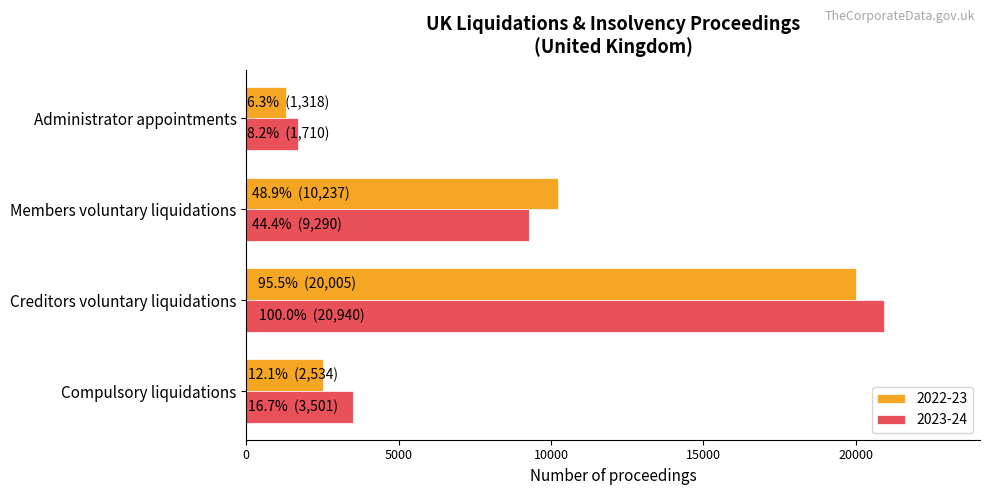

Which category has the highest value across all series?

Creditors voluntary liquidations